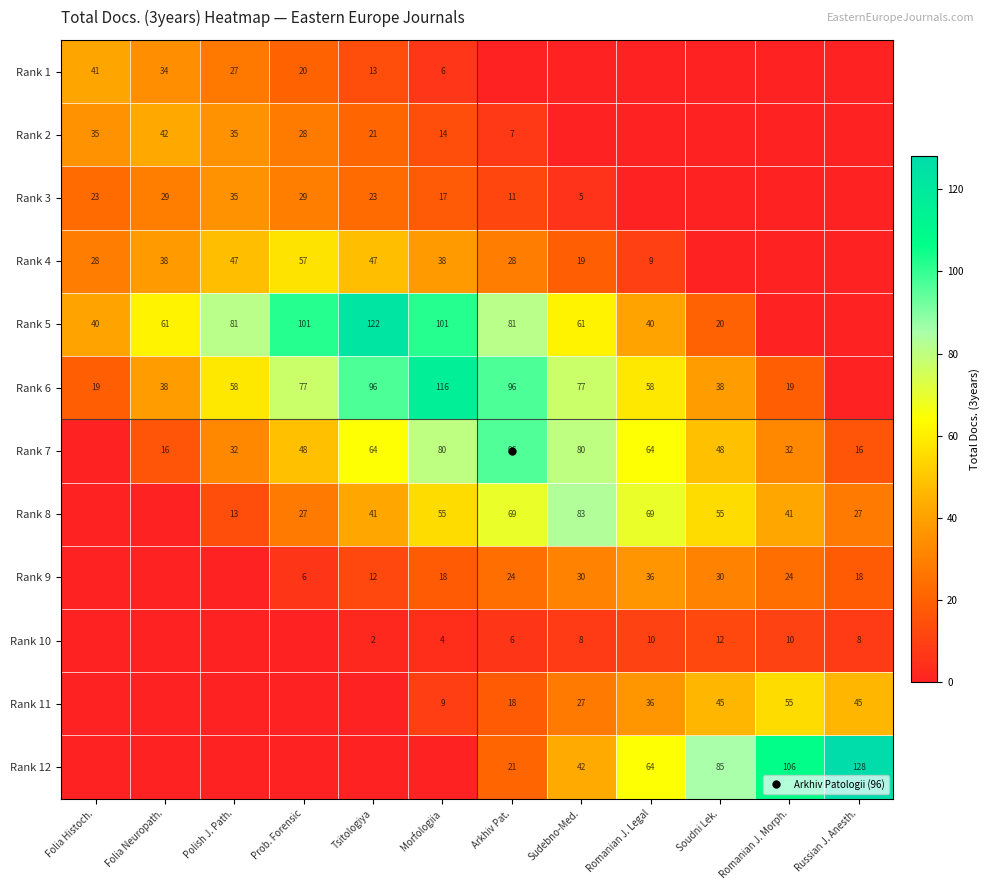

At how many categories does at least one series exceed 5?

12